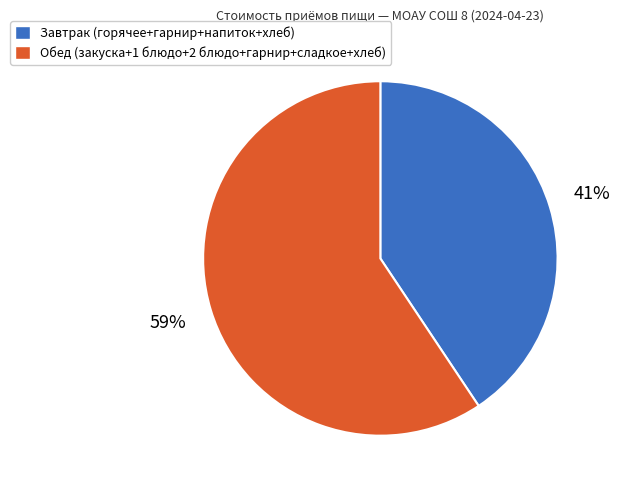

To the nearest percent, what portion does Завтрак (горячее+гарнир+напиток+хлеб) represent?

41%